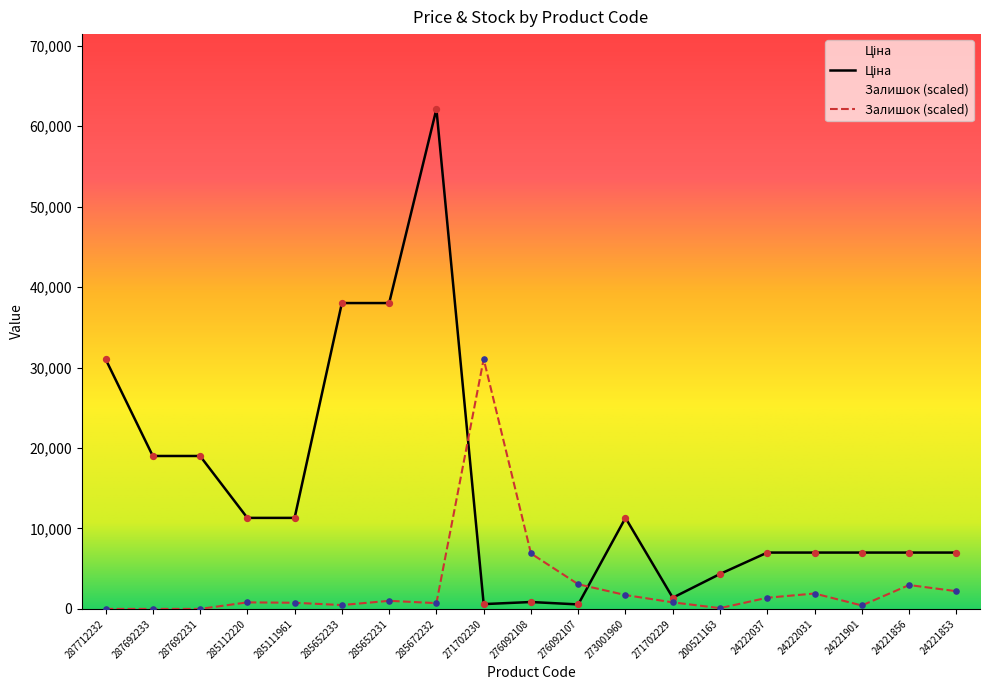

Which series has the largest total across all categories?

Ціна